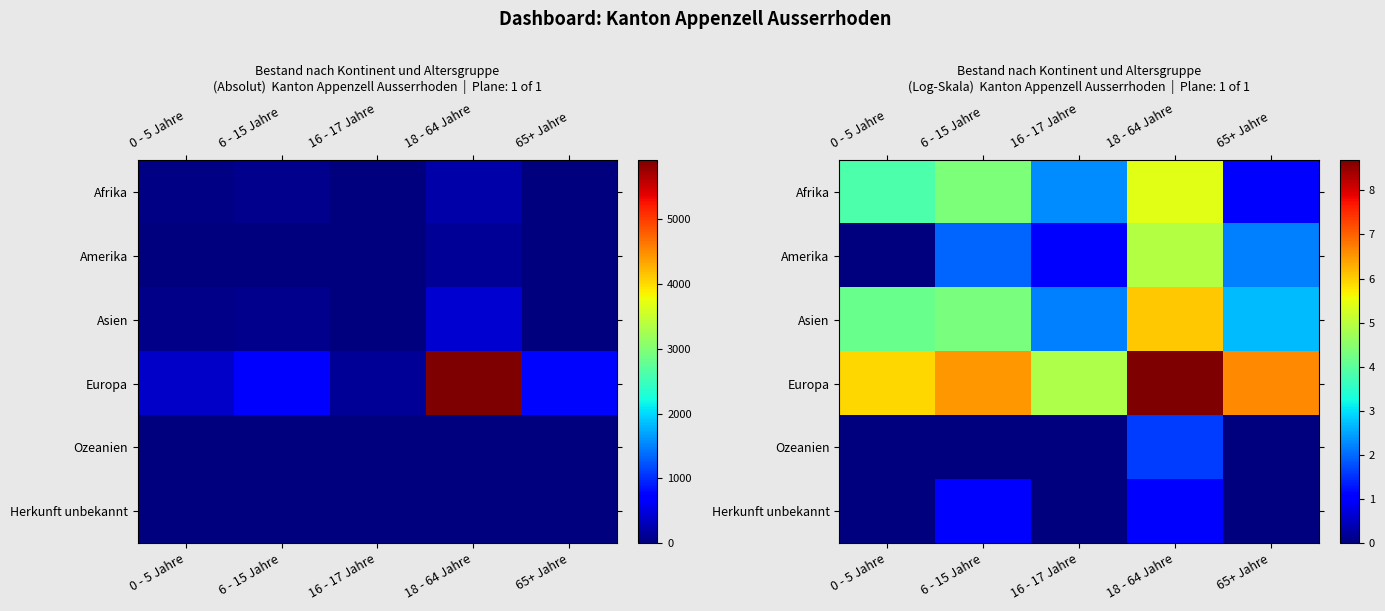

True or false: Europa has a value of 5.9 at 0 - 5 Jahre.

True